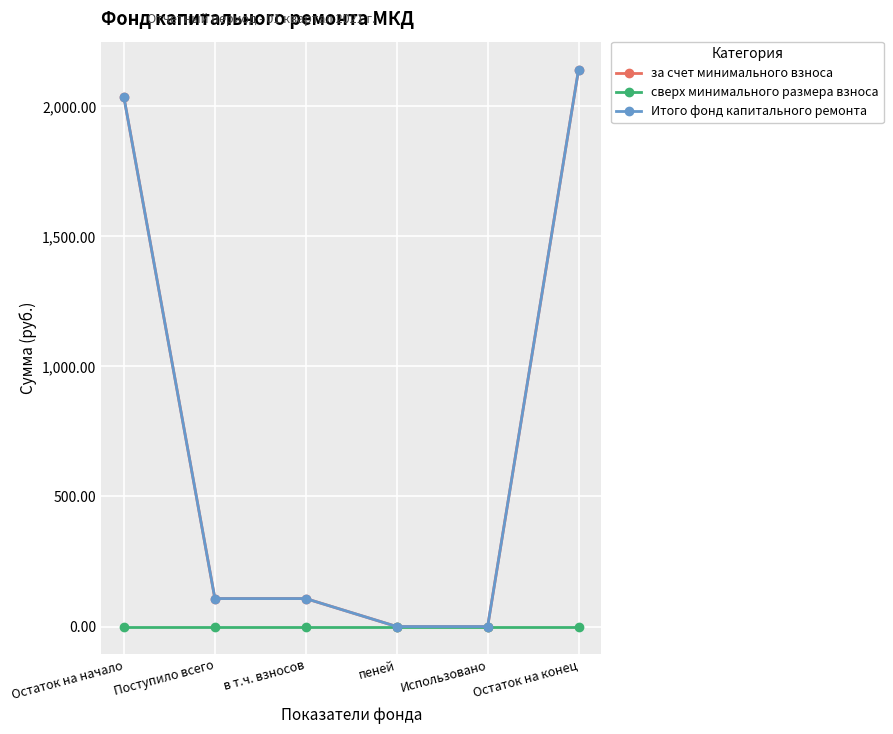

What is the label of the 3rd point from the left?

в т.ч. взносов